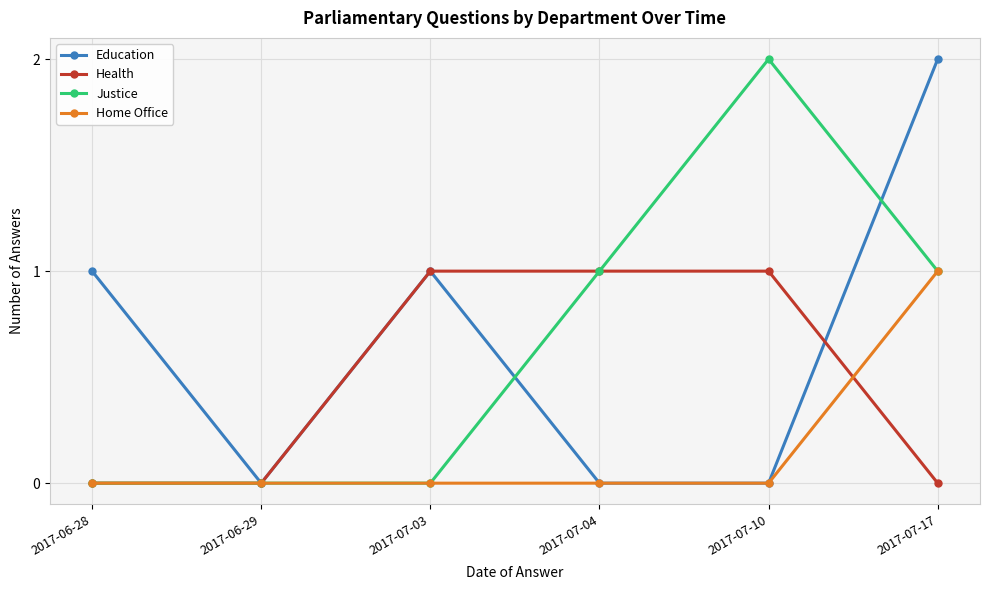

What is the approximate value of Justice at 2017-07-17?

1